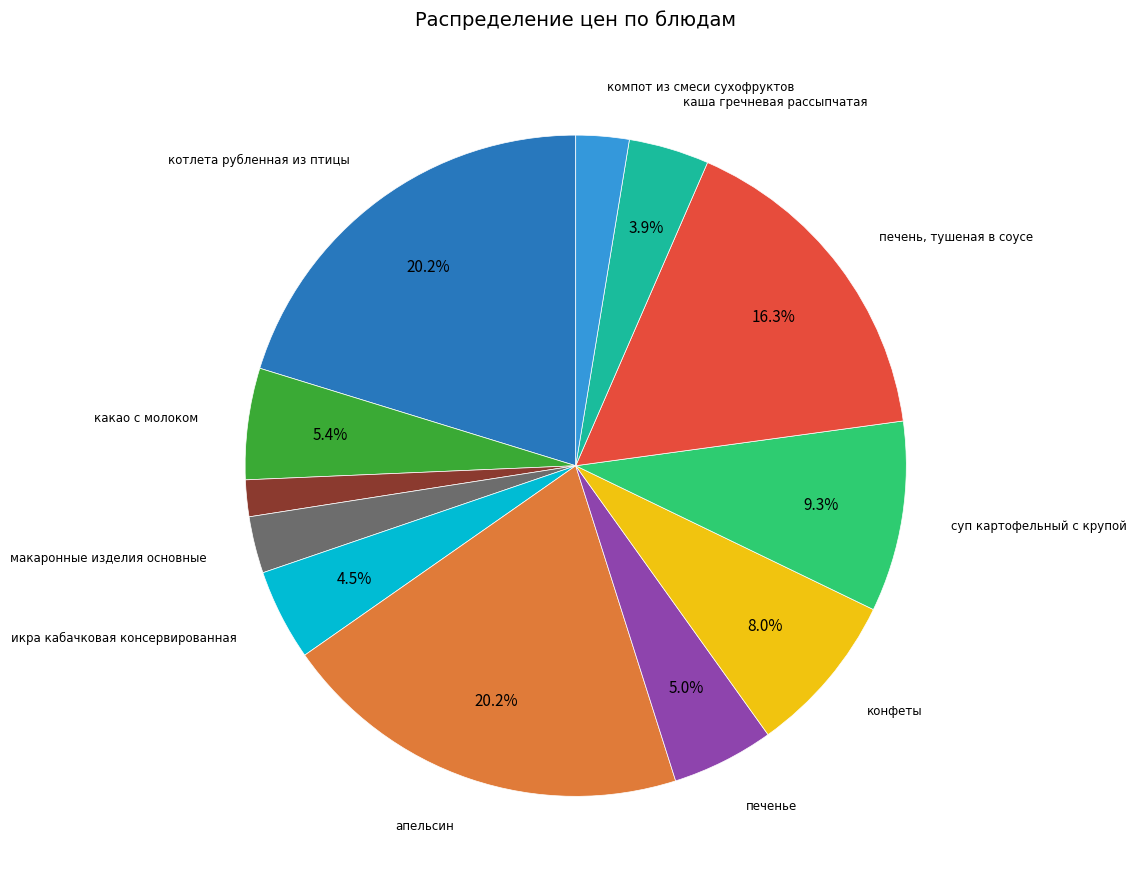

How many segments does this pie chart have?

12